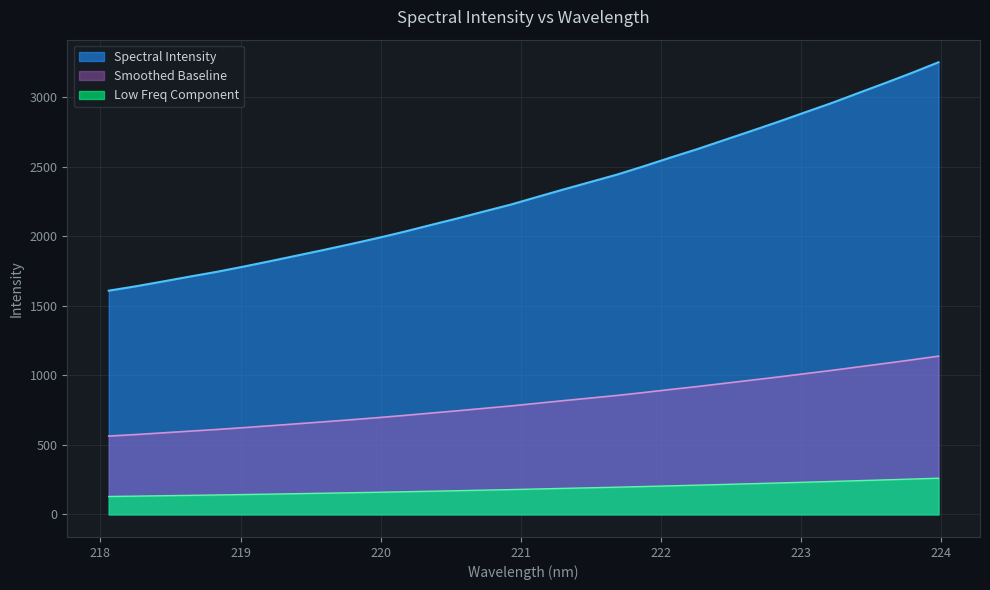

What is the greatest value displayed?

3252.2